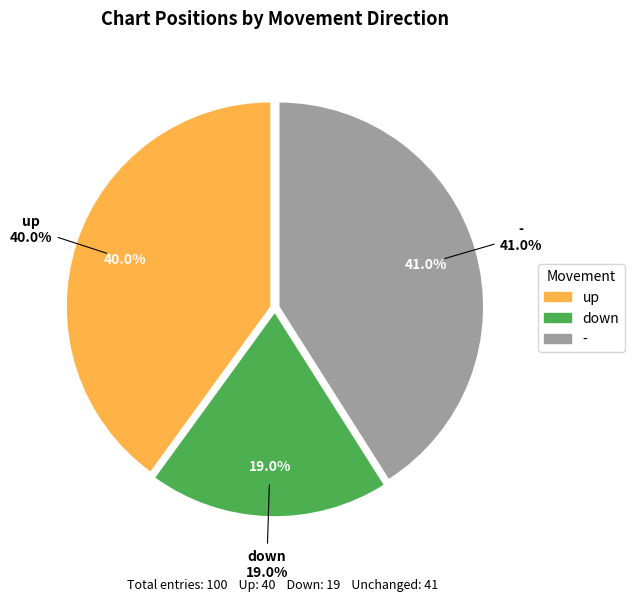

Which category has the smallest portion of the pie?

down